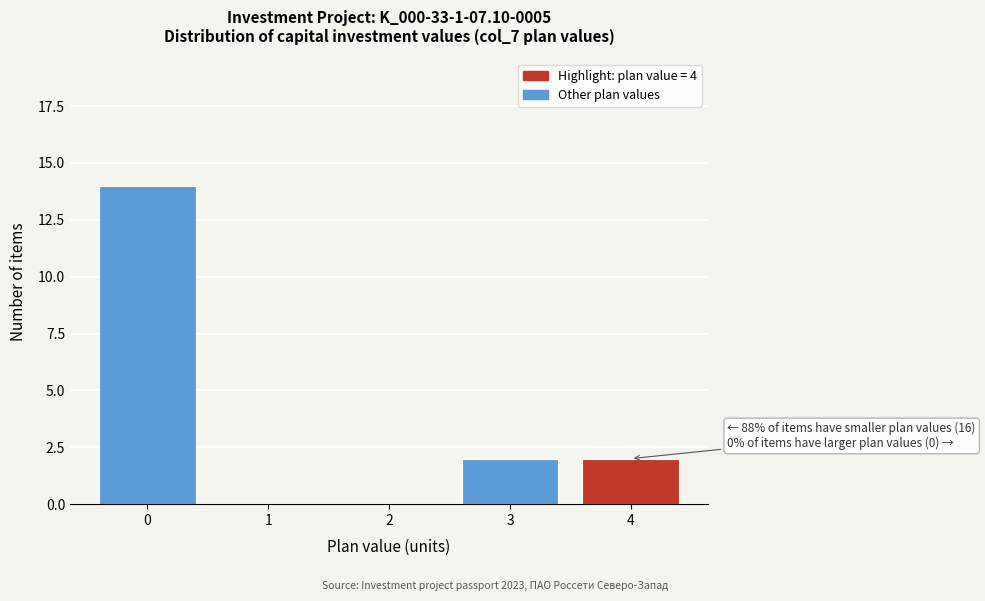

Reading right to left, transcribe all the data shown in this chart.

4=2	3=2	2=0	1=0	0=14